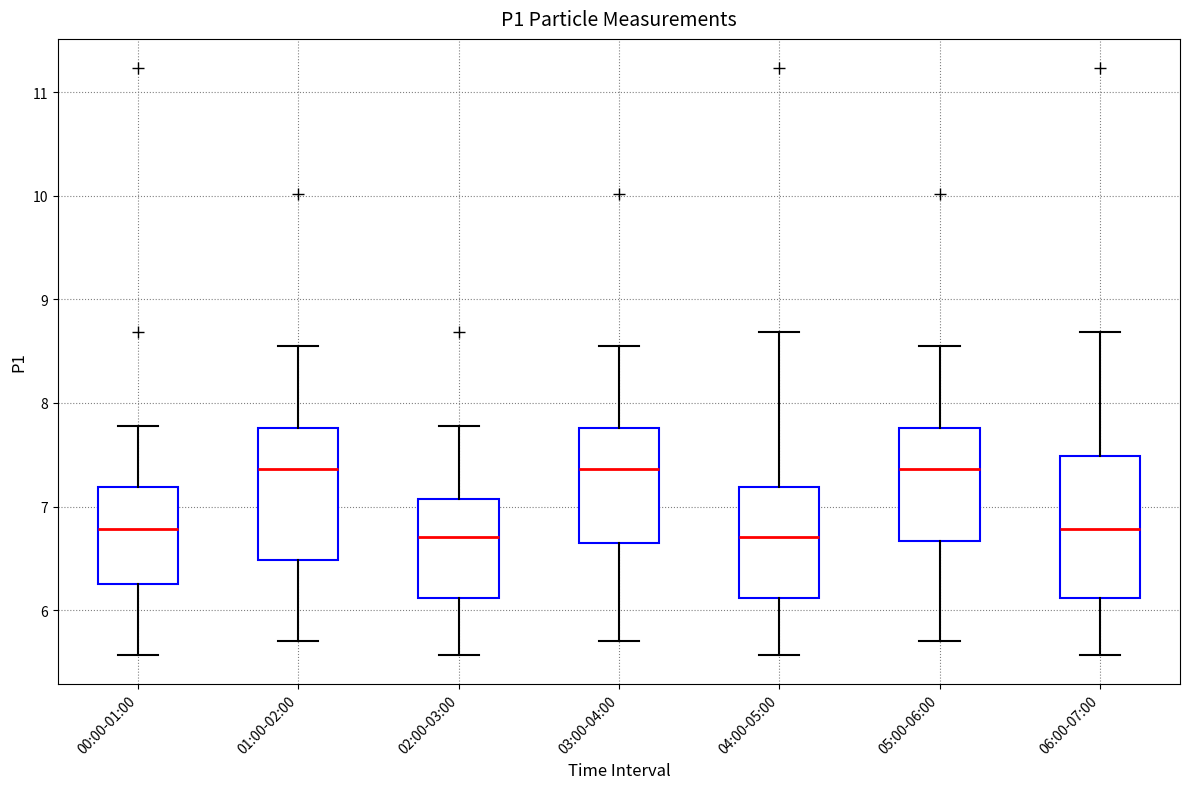

Where does the lower whisker of the box for 03:00-04:00 end on the y-axis? The values are not printed on the chart, so give them approximately, as read against the axis.

5.7